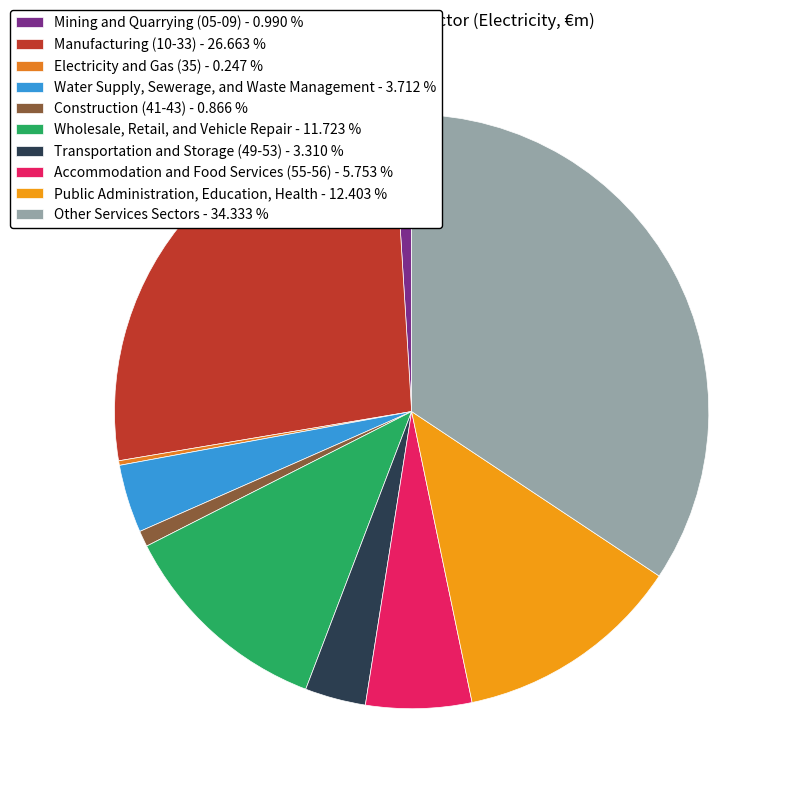

The Electricity and Gas (35) slice represents 8% of the pie. True or false?

False